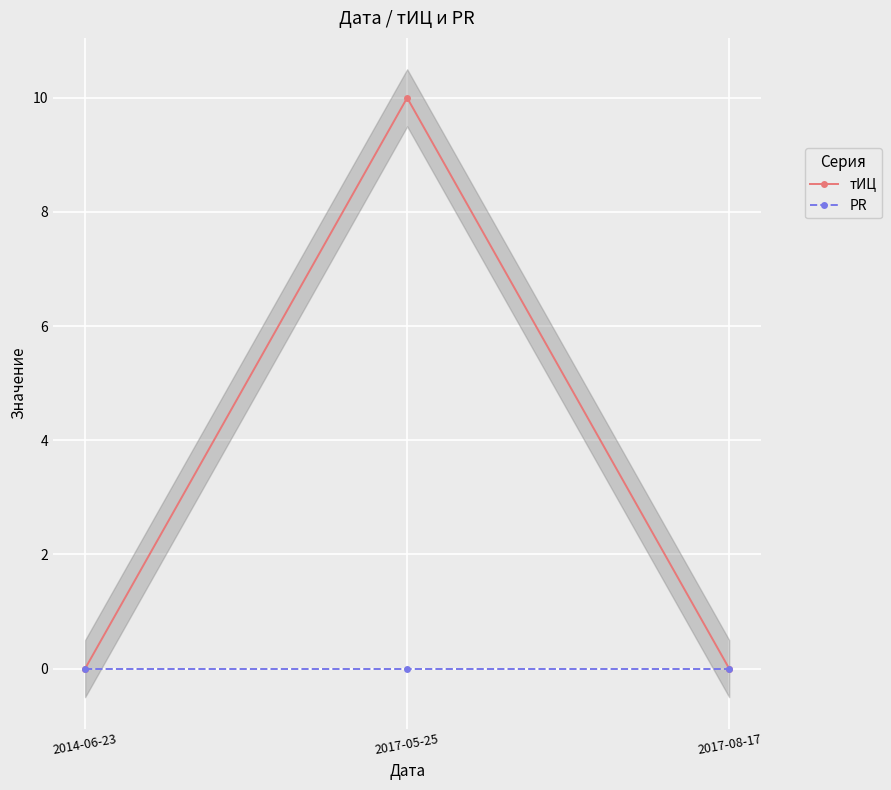

Reading left to right, what are all the values shown in this chart?

тИЦ: 0	10	0
PR: 0	0	0